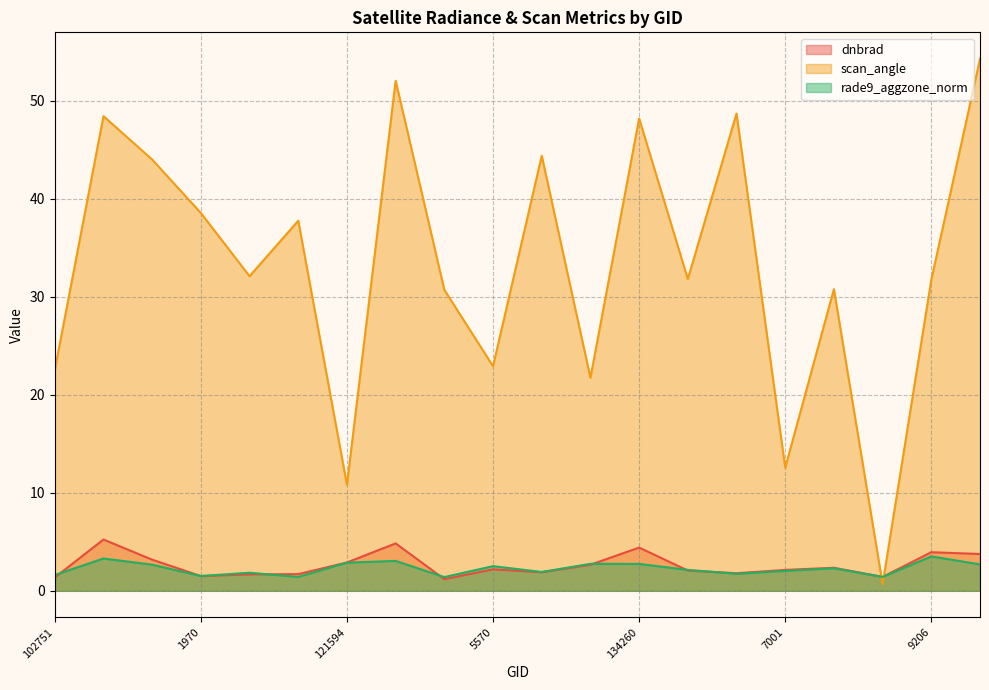

What are all the series names shown in the legend?

dnbrad, scan_angle, rade9_aggzone_norm